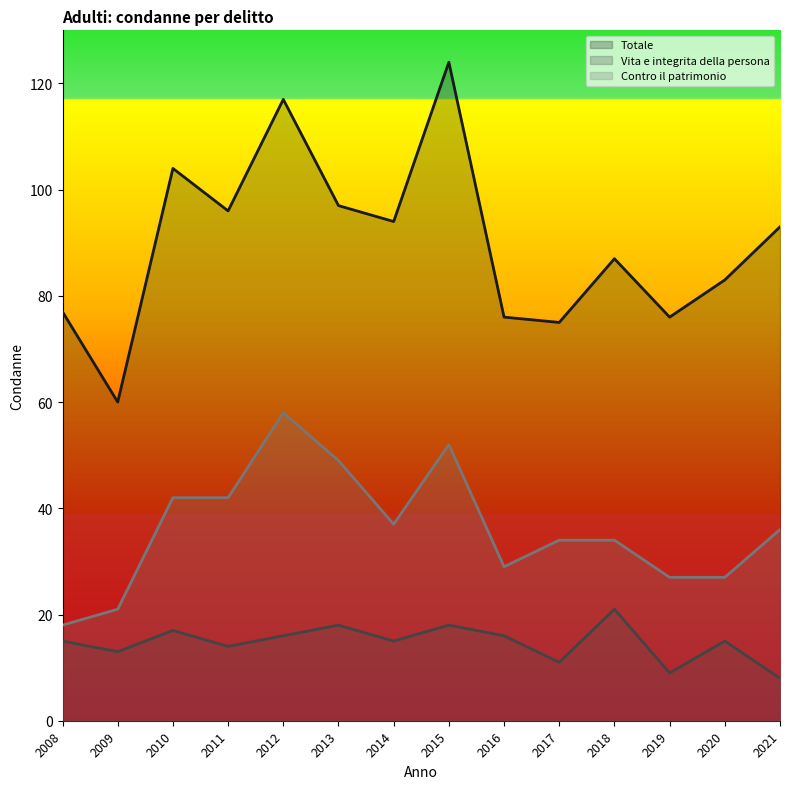

Between 2009 and 2018, which series saw the biggest shift?

Totale